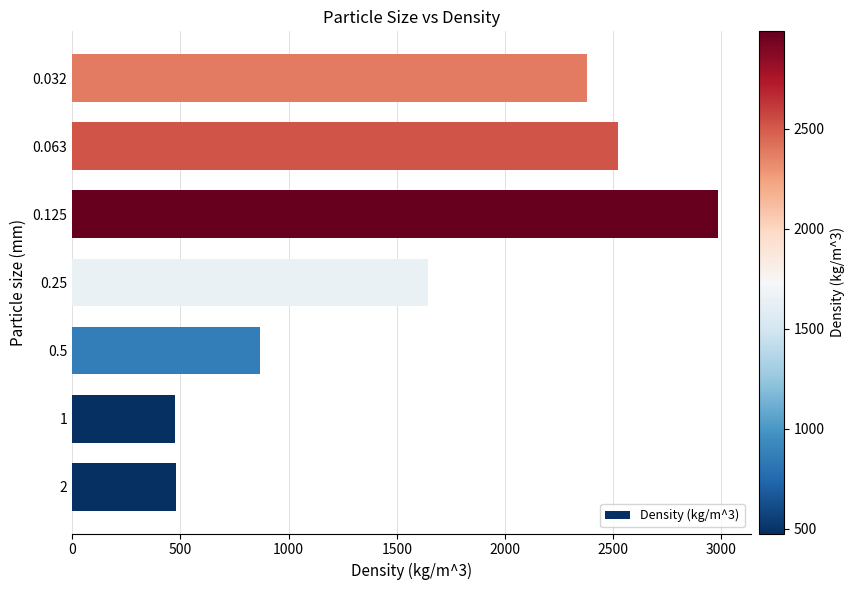

What is the sum of all values?

11352